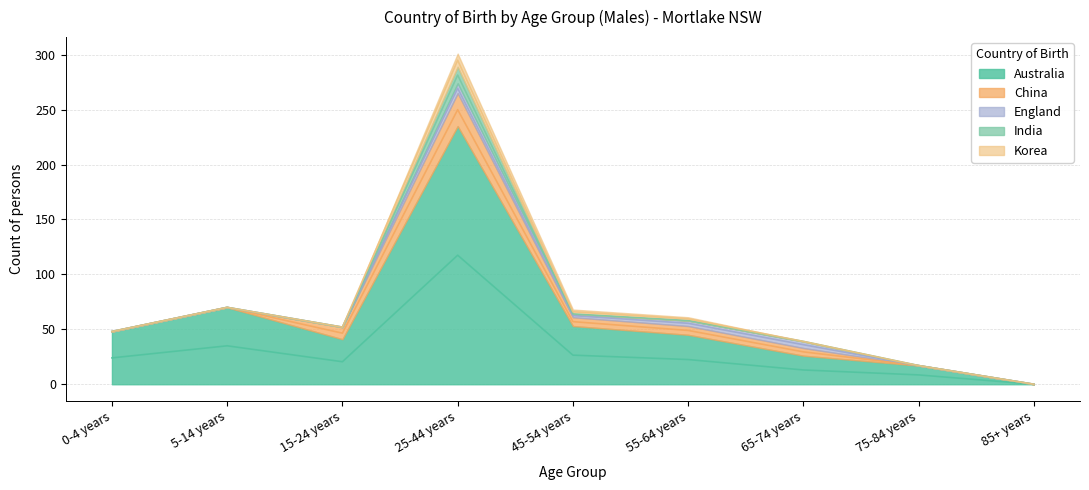

Reading left to right, what are all the values shown in this chart?

Australia: 48	70	41	235	53	45	26	17	0
China: 0	0	11	30	8	8	7	0	0
England: 0	0	0	9	3	5	6	0	0
India: 0	0	0	15	0	0	0	0	0
Korea: 0	0	0	12	4	3	0	0	0